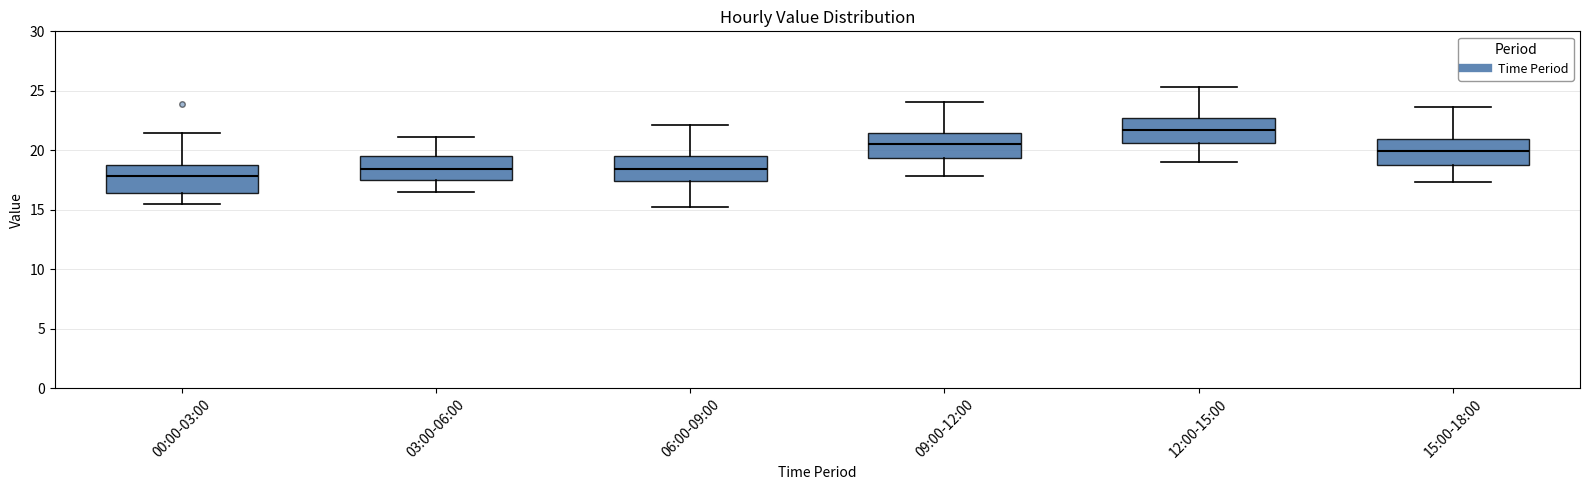

Reading left to right, transcribe this box plot: for each box, give where its median line is, the range the box spans, and where its two whiskers end, as read against the y-axis. The values are not printed on the chart, so give them approximately, as read against the axis.

00:00-03:00: median 18.0, box 16.5 to 18.5, whiskers 15.5 to 21.5
03:00-06:00: median 18.5, box 17.5 to 19.5, whiskers 16.5 to 21.0
06:00-09:00: median 18.5, box 17.5 to 19.5, whiskers 15.0 to 22.0
09:00-12:00: median 20.5, box 19.5 to 21.5, whiskers 18.0 to 24.0
12:00-15:00: median 21.5, box 20.5 to 22.5, whiskers 19.0 to 25.5
15:00-18:00: median 20.0, box 19.0 to 21.0, whiskers 17.5 to 23.5